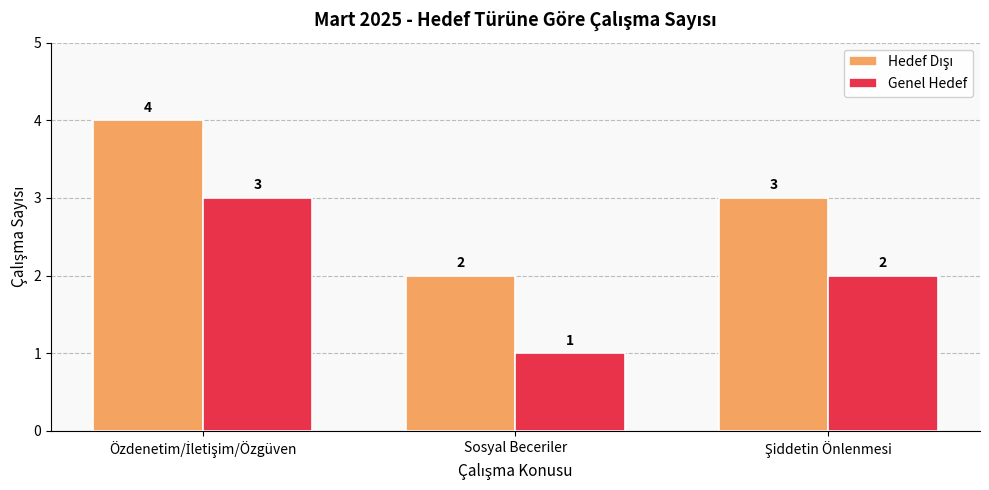

At which category does the chart reach its minimum across all series?

Sosyal Beceriler